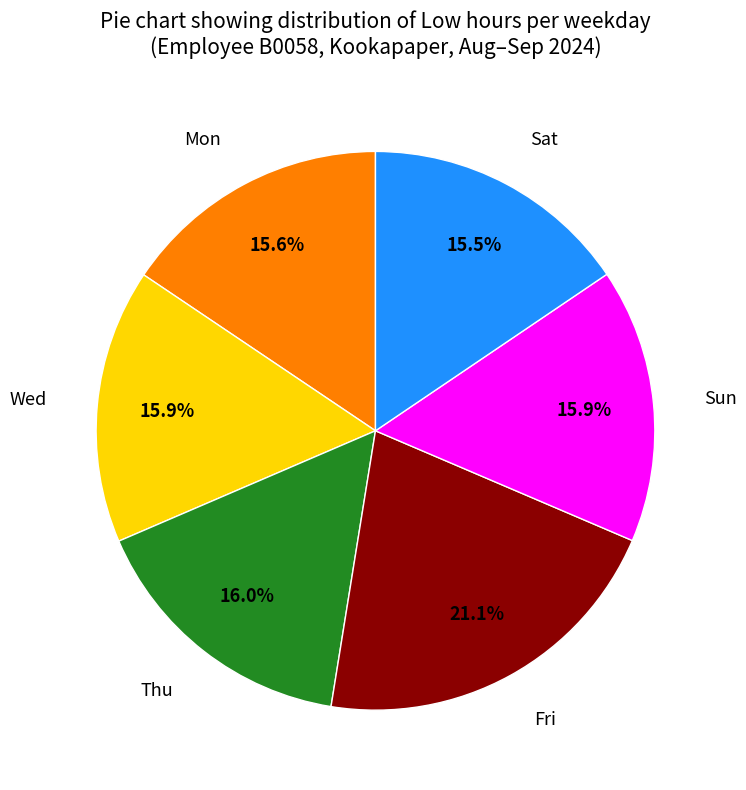

Which slice is the largest?

Fri